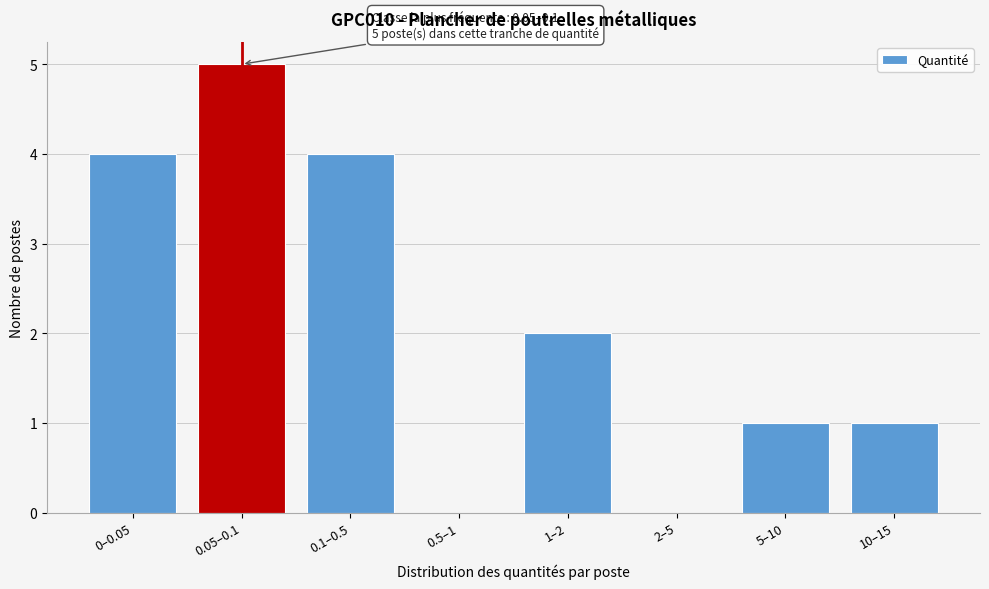

Reading left to right, list all the values displayed in this chart.

0–0.05=4	0.05–0.1=5	0.1–0.5=4	0.5–1=0	1–2=2	2–5=0	5–10=1	10–15=1